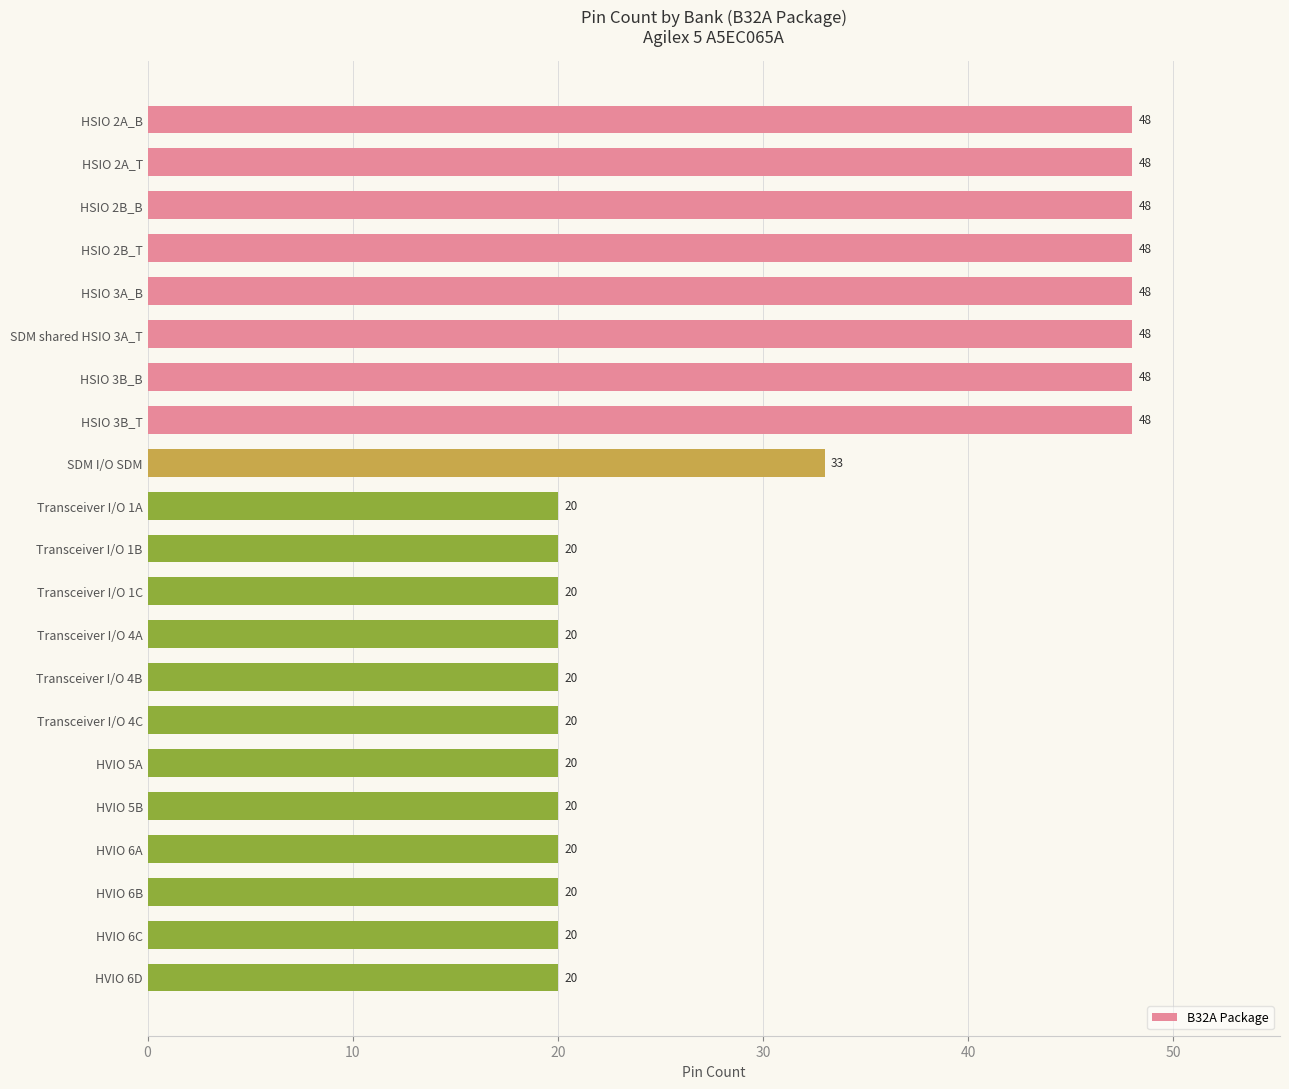

What is the difference between the second highest and minimum values?

28